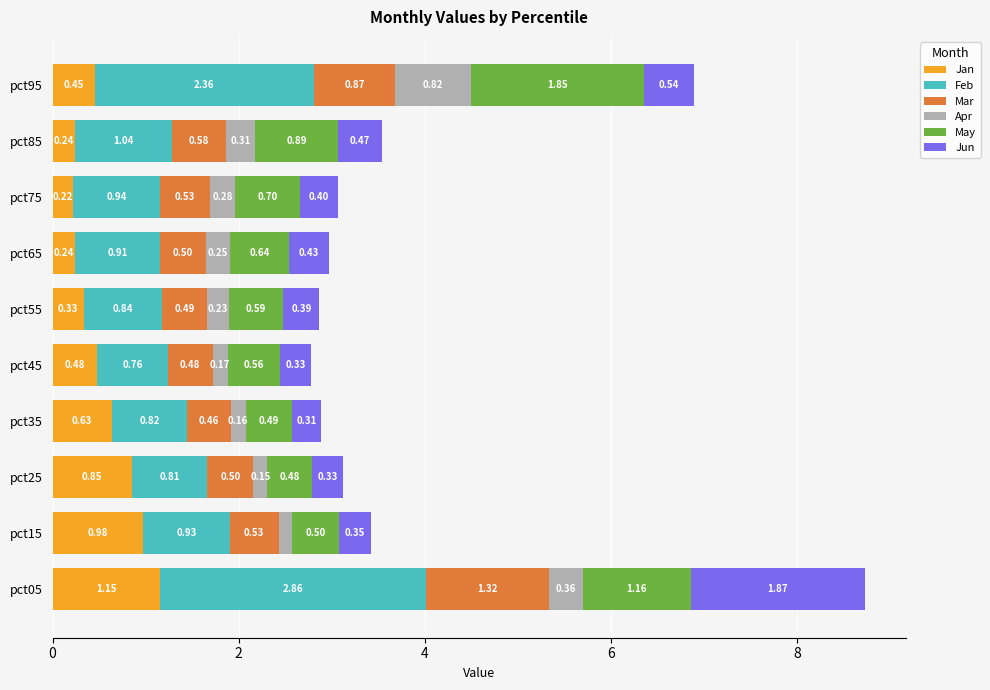

What is the total value across all series at pct75?

3.1